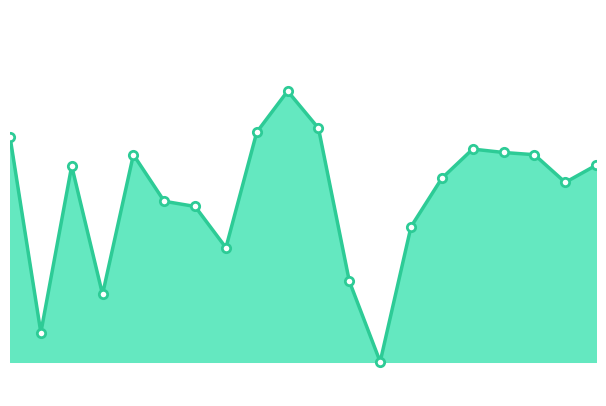

Does the chart display data point markers on the line(s)?

No